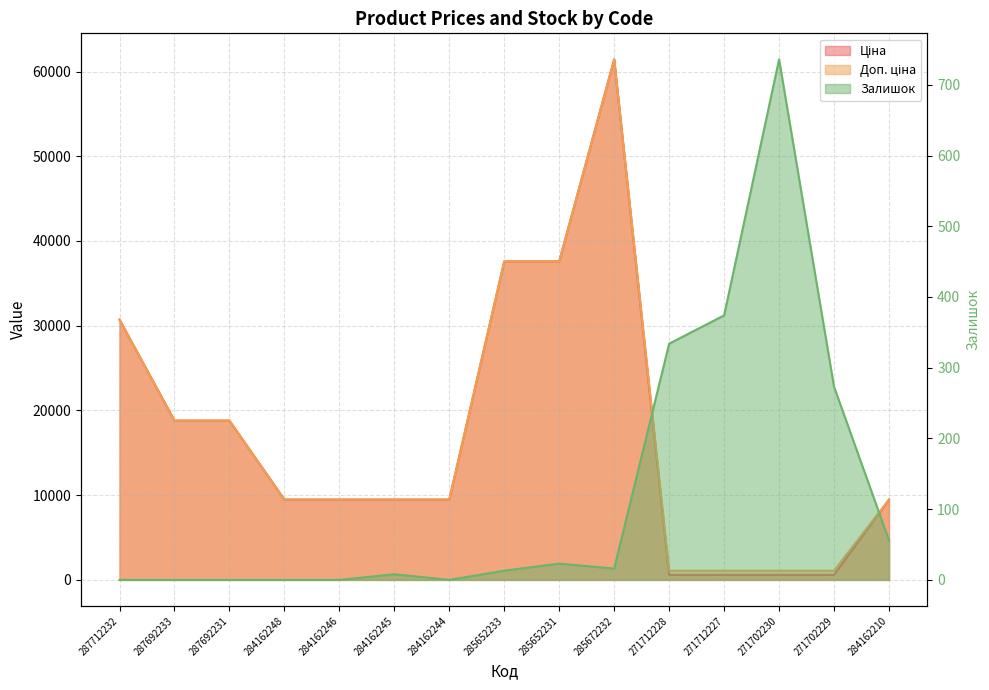

Count the number of categories in the chart.

15